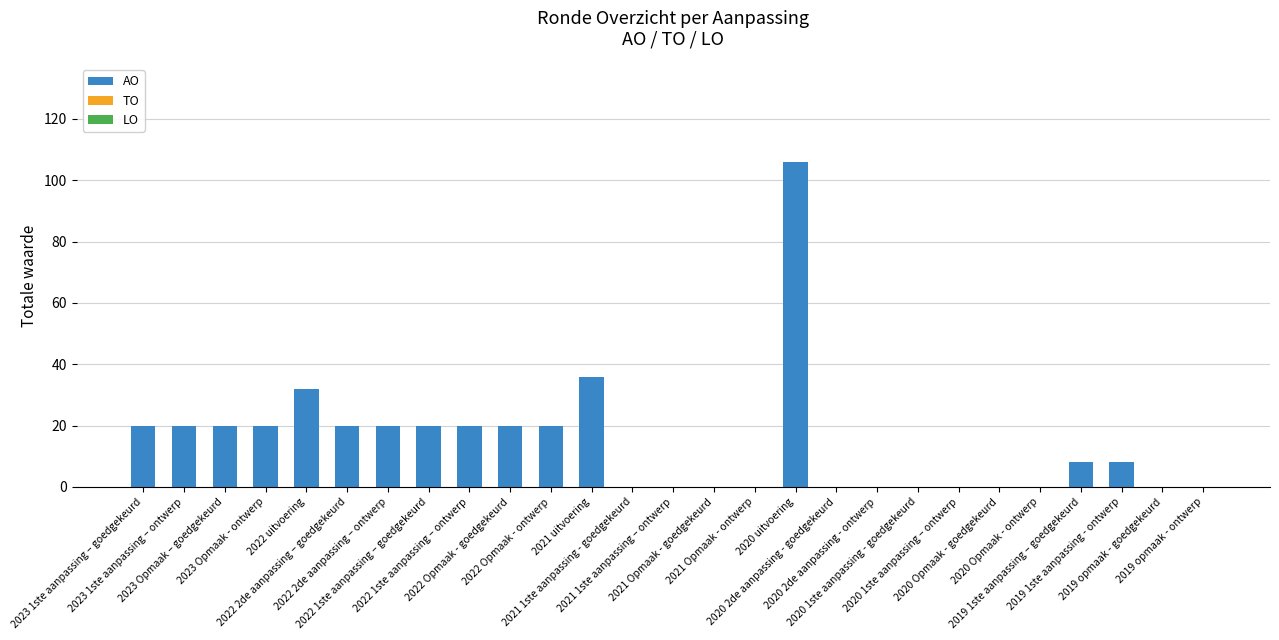

What is the maximum value shown in the chart?

106